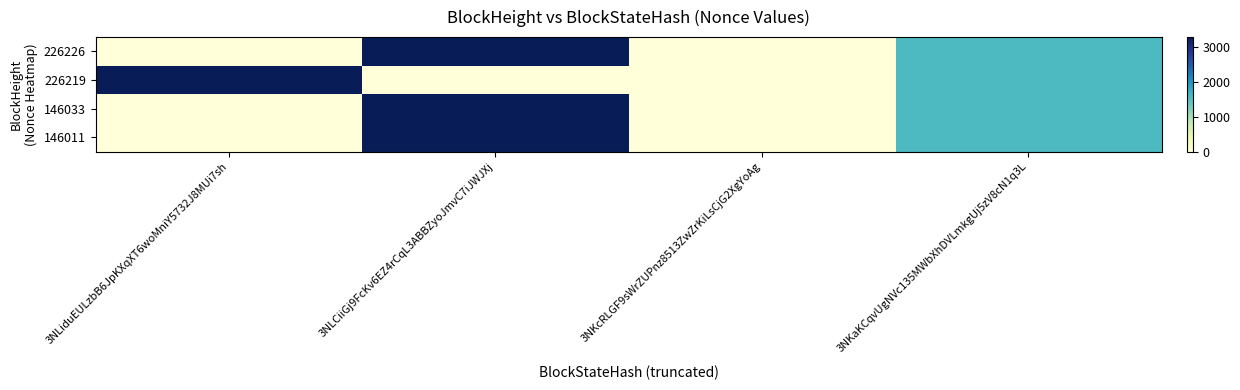

Reading right to left, list all the values displayed in this chart.

226226: 3NKaKCqvUgNVc135MWbXhDVLmkgUj5zV8cN1q3L=1568	3NKcRLGF9sWrZUPnz8513ZwZrKiLsCjG2XgYoAg=0	3NLCiiGj9FcKv6EZ4rCqL3ABBZyoJmvC7iJWJXj=3298	3NLiduEULzbB6JpKXqXT6woMniY5732J8MUi7sh=1
226219: 3NKaKCqvUgNVc135MWbXhDVLmkgUj5zV8cN1q3L=1568	3NKcRLGF9sWrZUPnz8513ZwZrKiLsCjG2XgYoAg=0	3NLCiiGj9FcKv6EZ4rCqL3ABBZyoJmvC7iJWJXj=0	3NLiduEULzbB6JpKXqXT6woMniY5732J8MUi7sh=3298
146033: 3NKaKCqvUgNVc135MWbXhDVLmkgUj5zV8cN1q3L=1568	3NKcRLGF9sWrZUPnz8513ZwZrKiLsCjG2XgYoAg=0	3NLCiiGj9FcKv6EZ4rCqL3ABBZyoJmvC7iJWJXj=3298	3NLiduEULzbB6JpKXqXT6woMniY5732J8MUi7sh=1
146011: 3NKaKCqvUgNVc135MWbXhDVLmkgUj5zV8cN1q3L=1568	3NKcRLGF9sWrZUPnz8513ZwZrKiLsCjG2XgYoAg=0	3NLCiiGj9FcKv6EZ4rCqL3ABBZyoJmvC7iJWJXj=3298	3NLiduEULzbB6JpKXqXT6woMniY5732J8MUi7sh=1